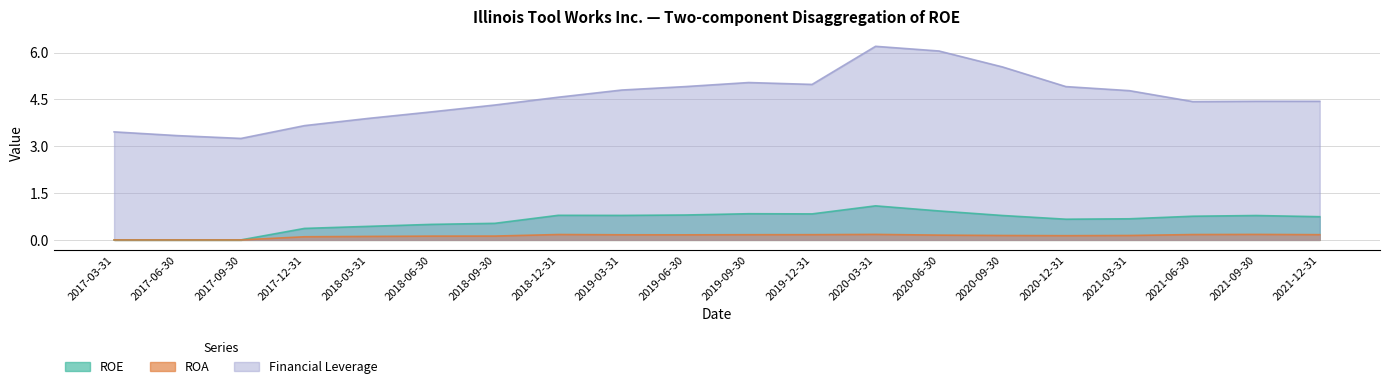

In ROE, how many points are higher than both neighbors (excluding endpoints)?

4